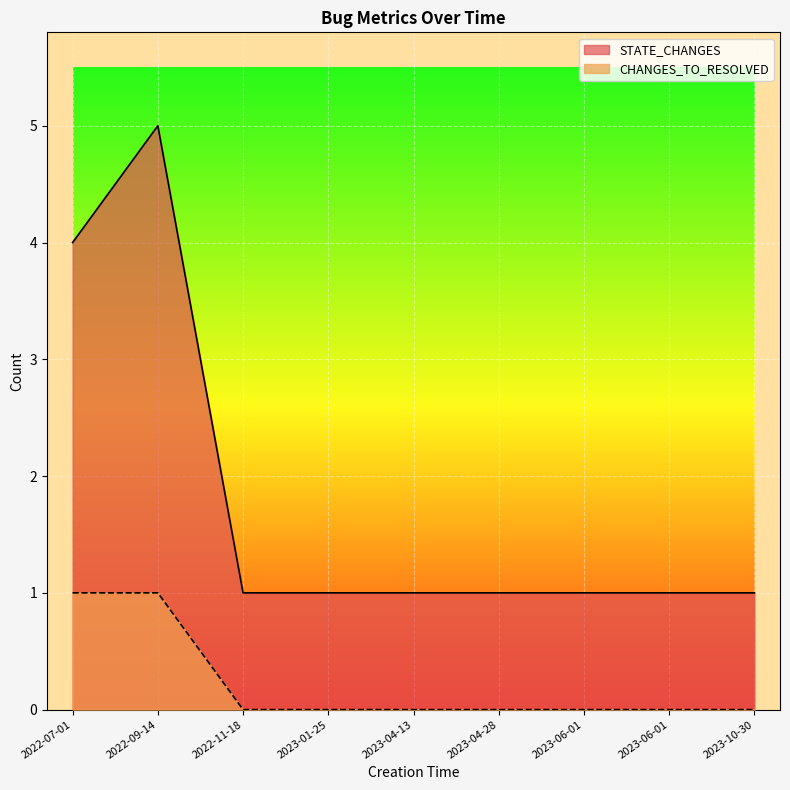

At 2023-04-28, list the series in order from largest to smallest.

STATE_CHANGES, CHANGES_TO_RESOLVED